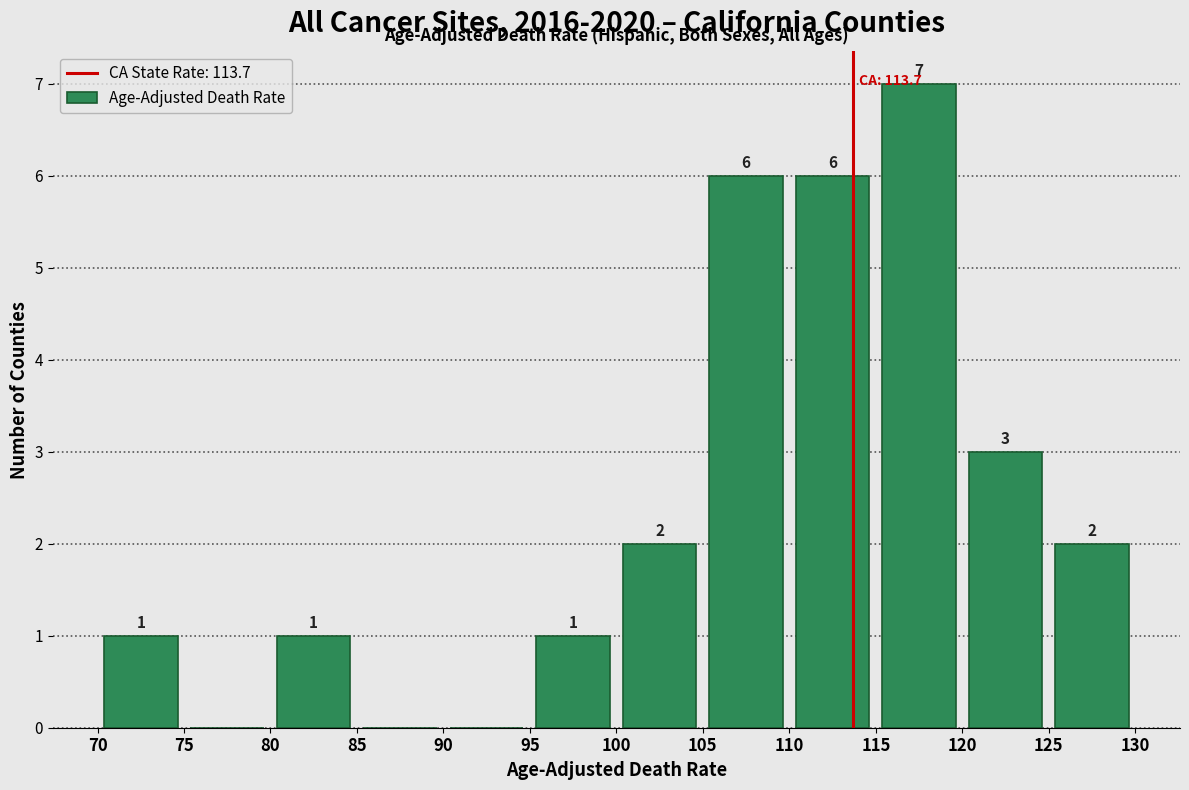

Over which range of the x-axis is the bar tallest?

115 to 120